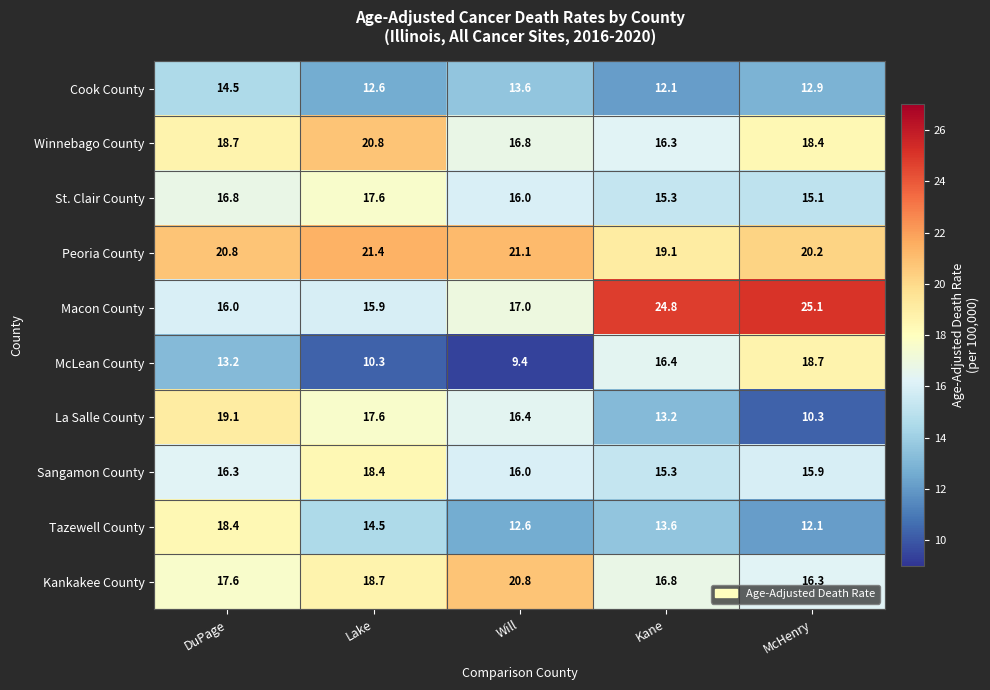

Is it true that Kankakee County equals 8.9 at McHenry?

False